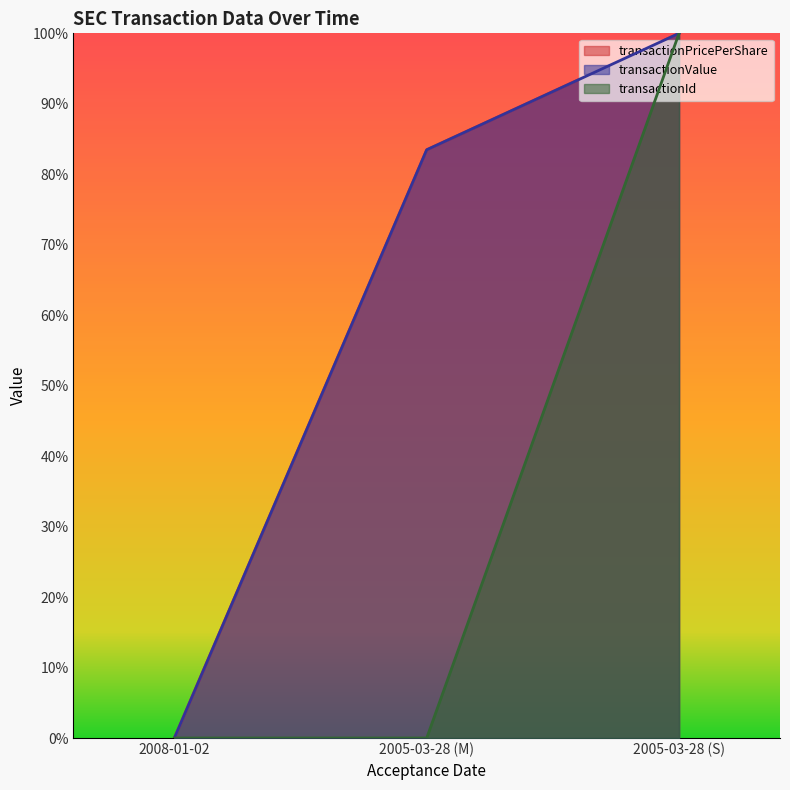

Which series has the largest range (max minus min)?

transactionPricePerShare